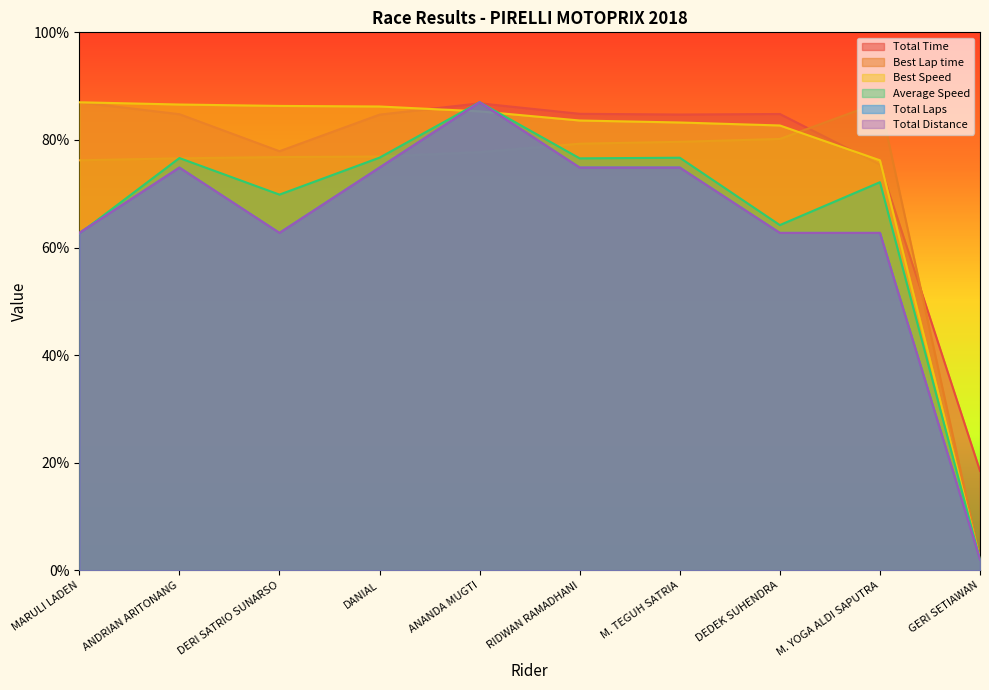

What is the difference between the maximum and minimum values in the Total Distance series?

85.0